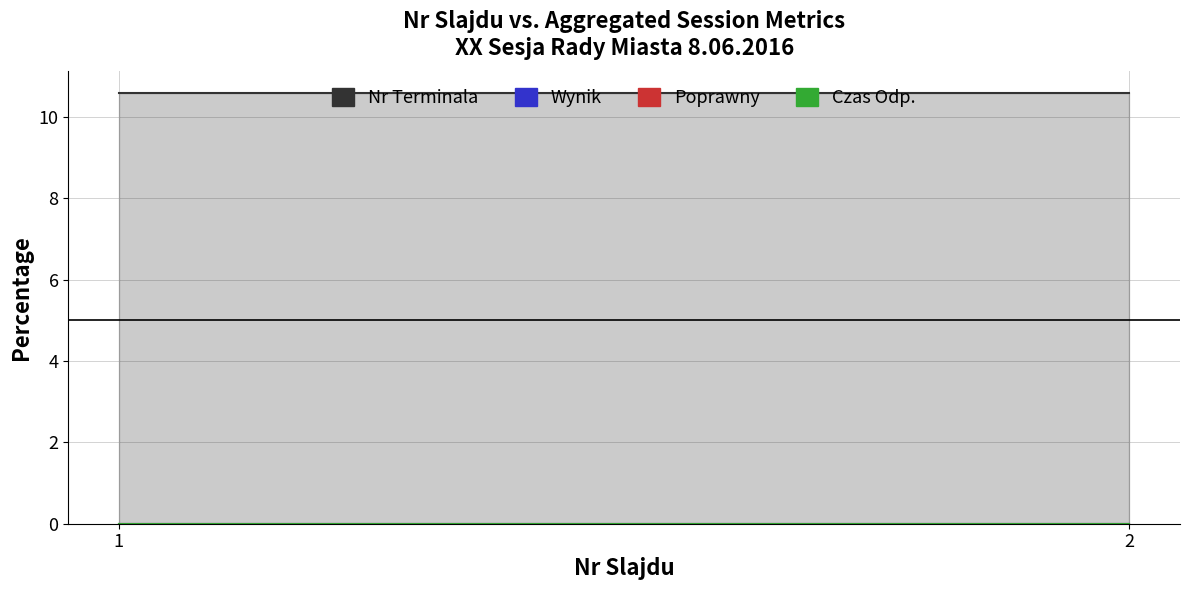

At which category does the chart reach its peak across all series?

1